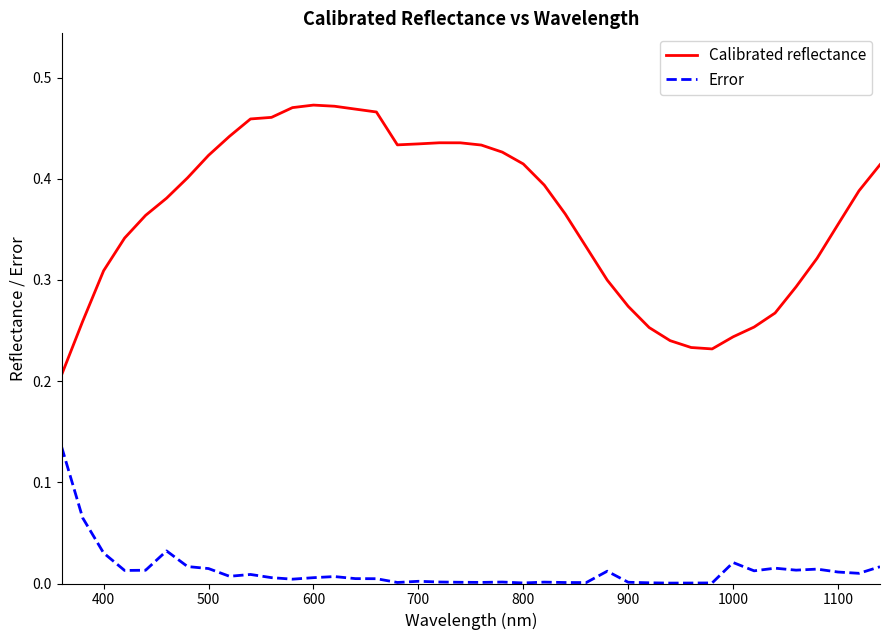

In Error, how many points are lower than both neighbors (excluding endpoints)?

11